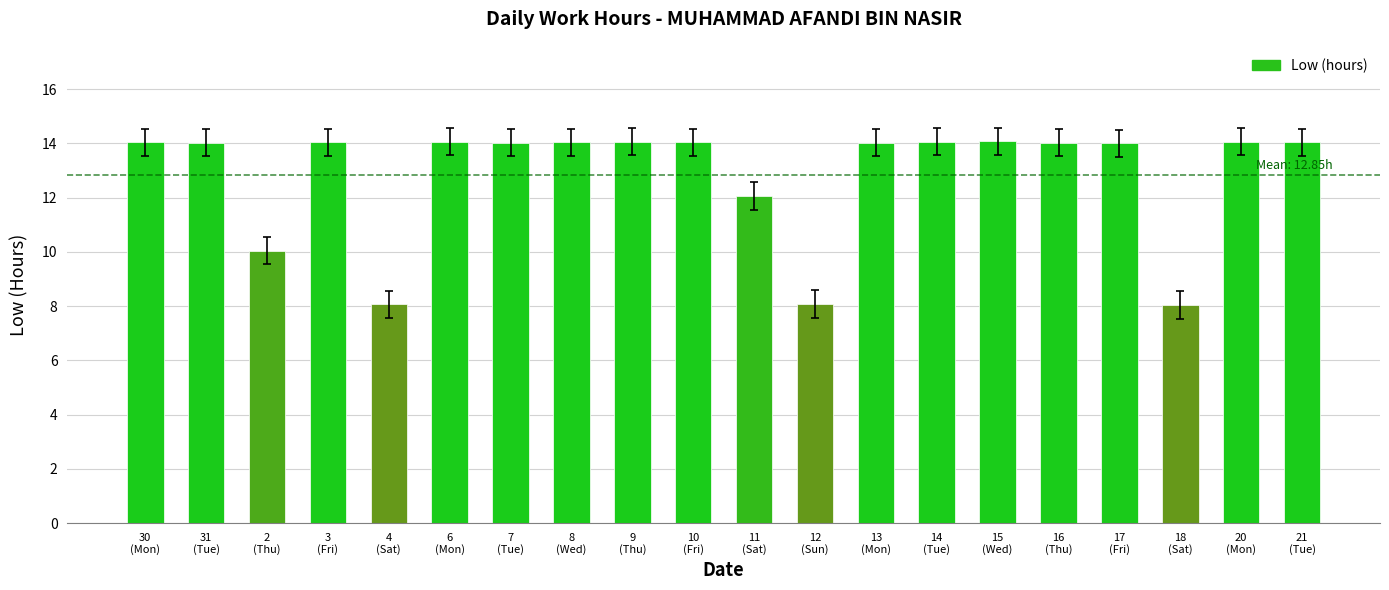

What is the value of the 10th bar from the left?

14.0